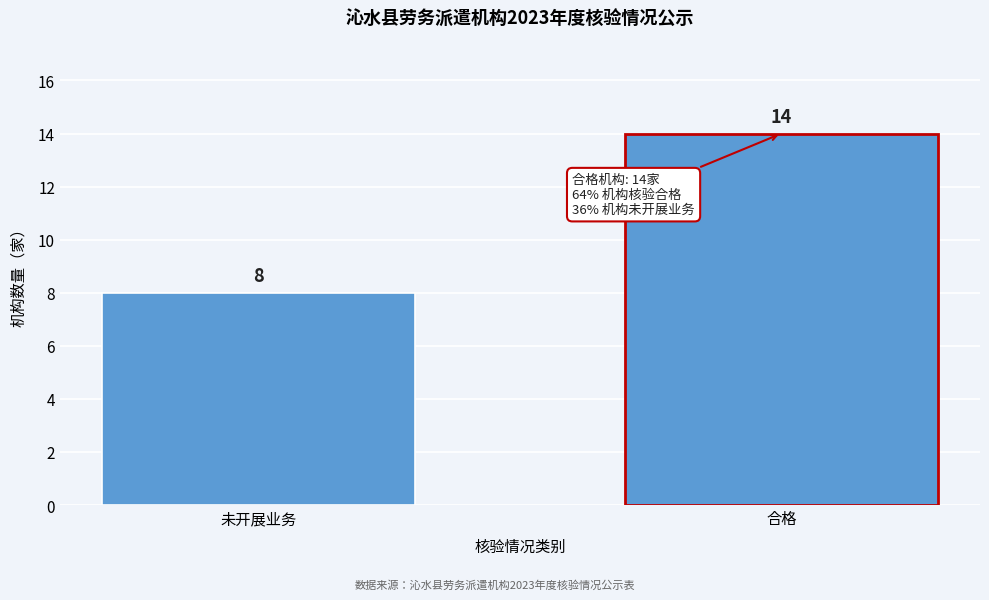

Reading left to right, transcribe all the data shown in this chart.

未开展业务=8	合格=14